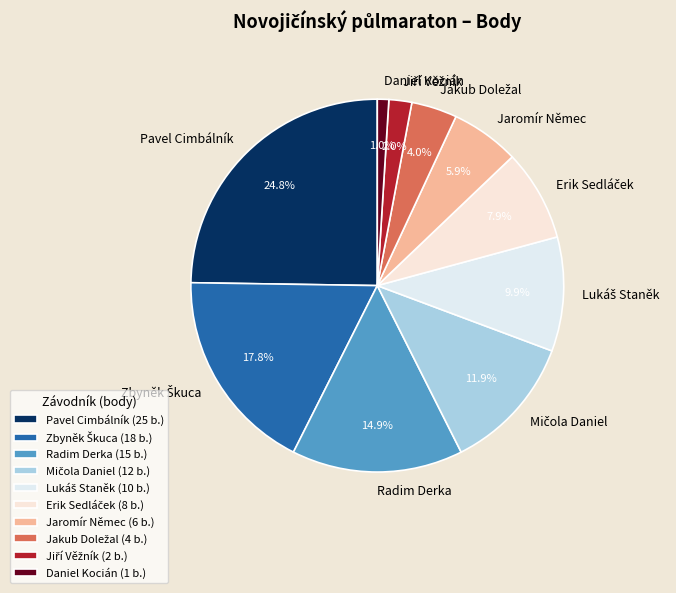

To the nearest percent, what is the difference between the Radim Derka and Daniel Kocián slice percentages?

14%